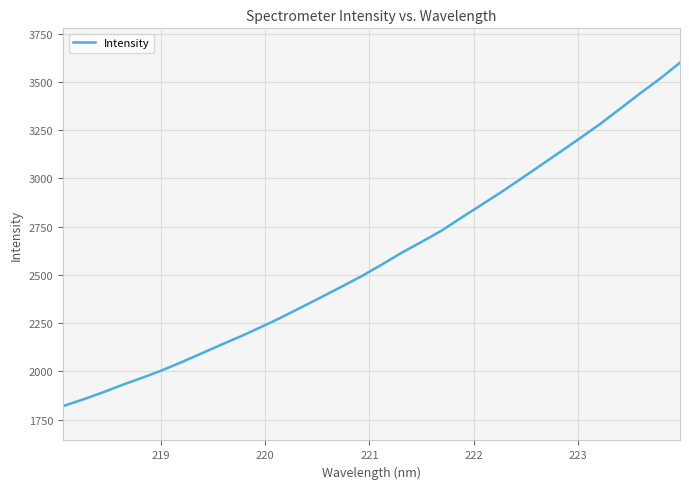

What is the average value?

2590.3